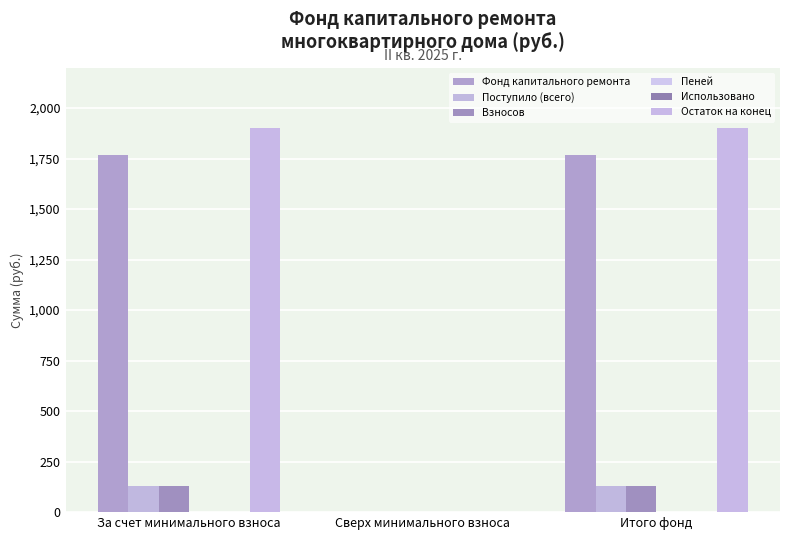

At Сверх минимального взноса, list the series in order from largest to smallest.

Фонд капитального ремонта, Поступило (всего), Взносов, Пеней, Использовано, Остаток на конец